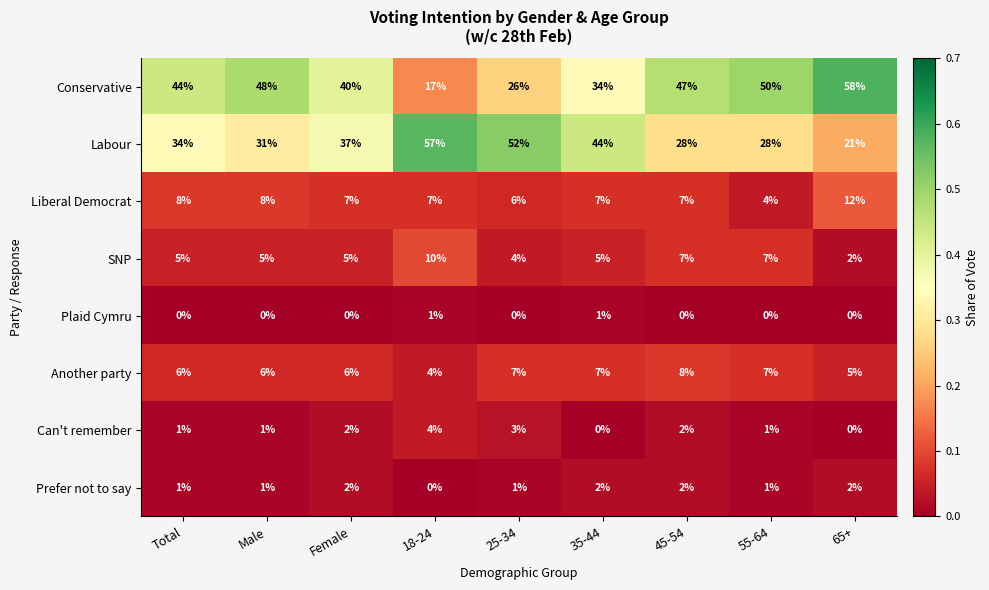

How many series are shown in this chart?

8